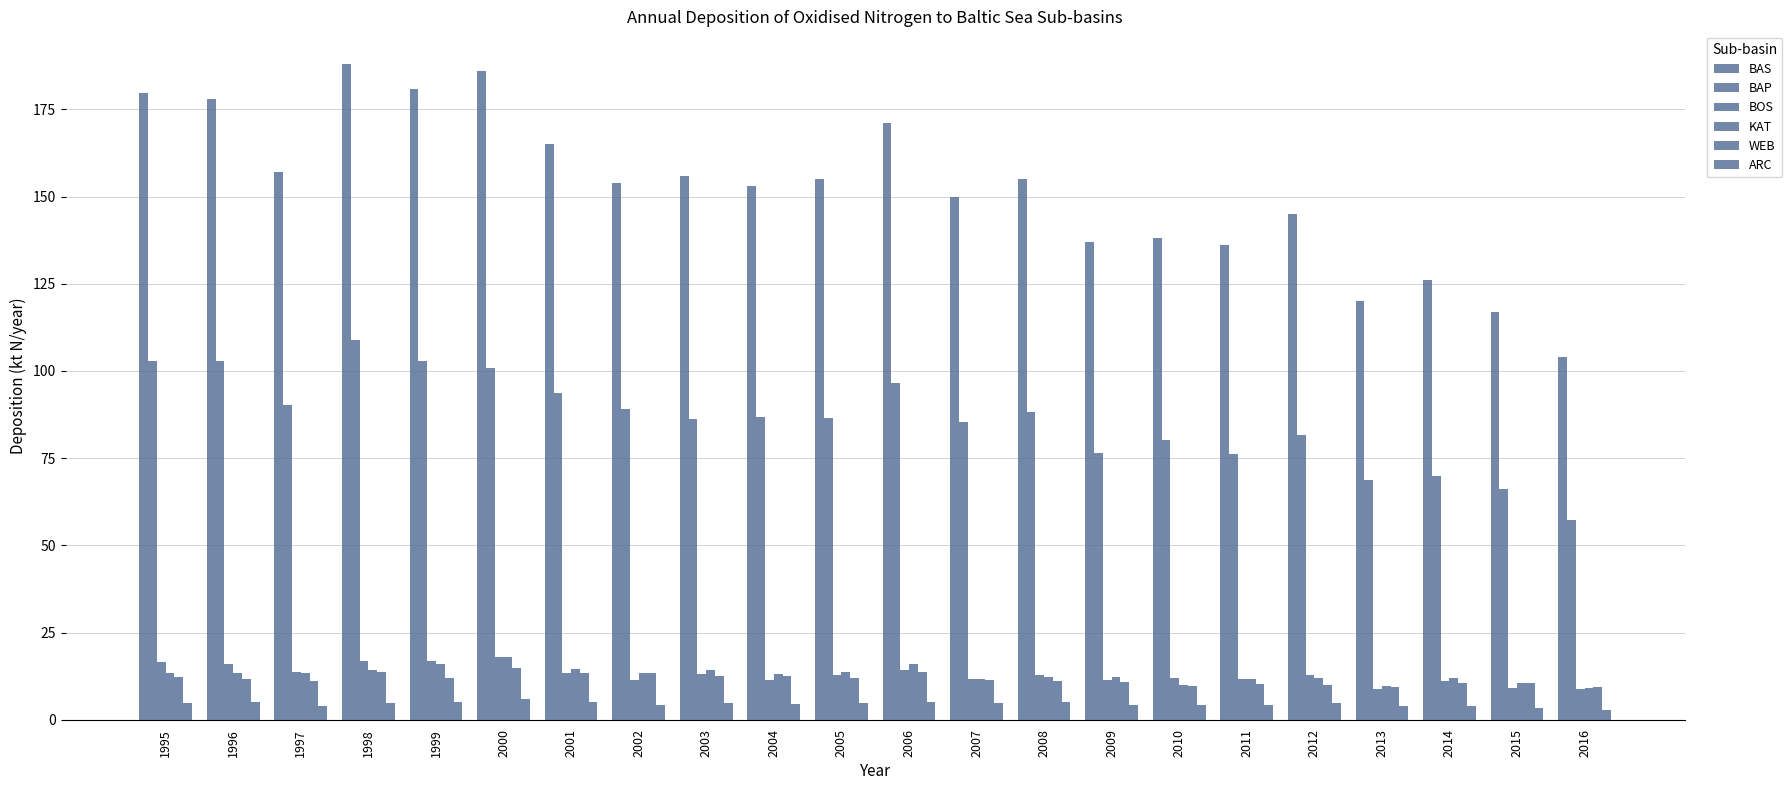

How many distinct data groups are displayed?

6